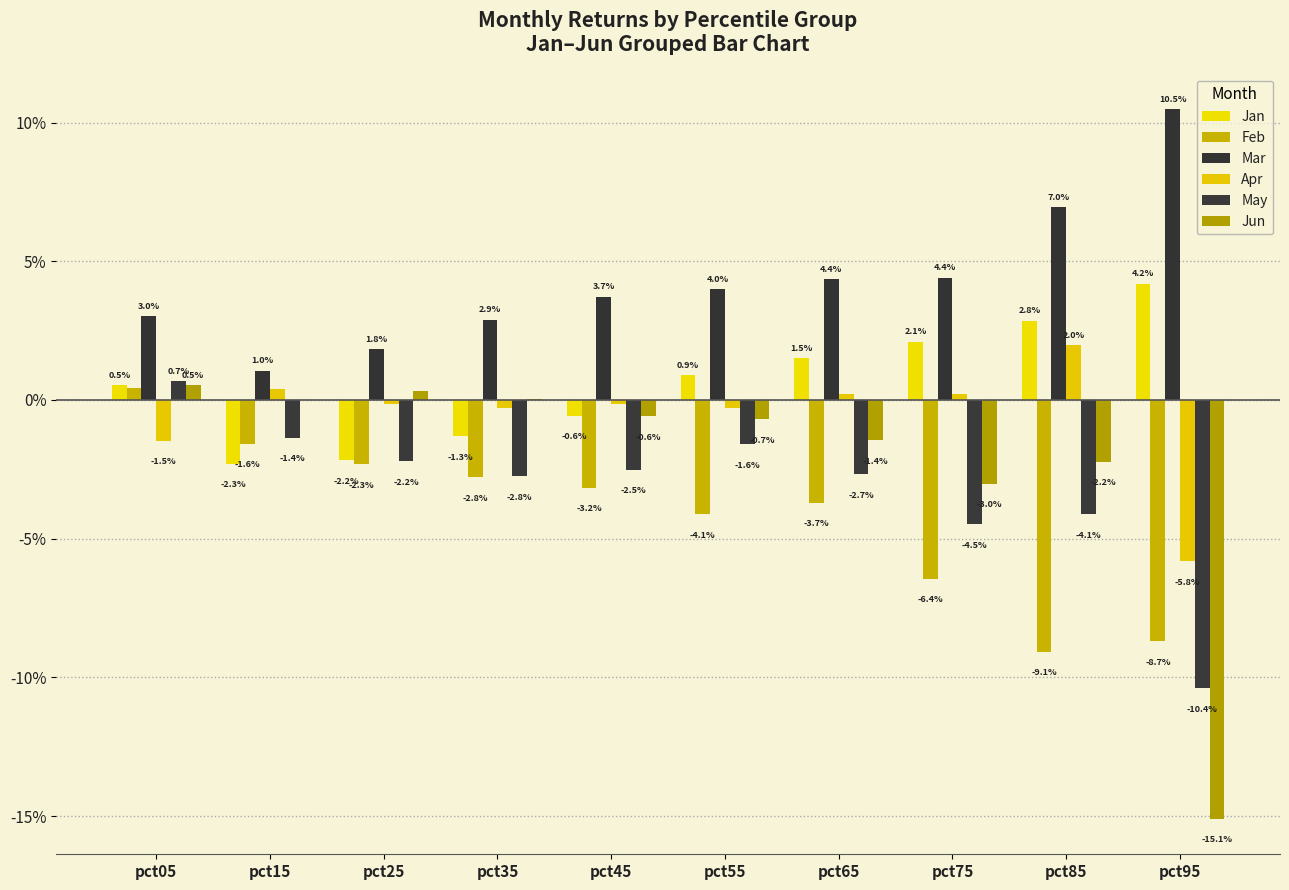

List the series in order of their peak value, highest first.

Mar, Jan, Apr, May, Jun, Feb